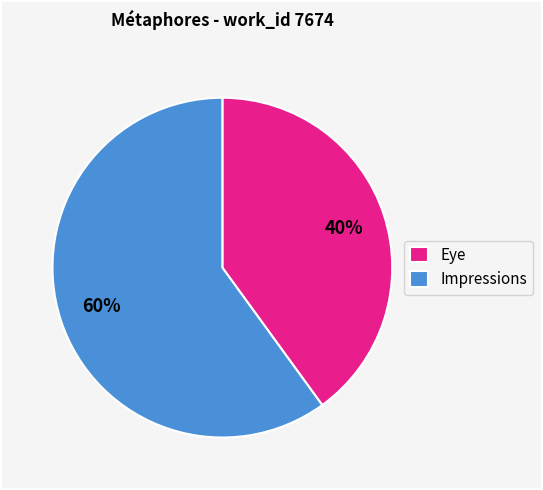

To the nearest percent, what percentage of the pie is Impressions?

60%